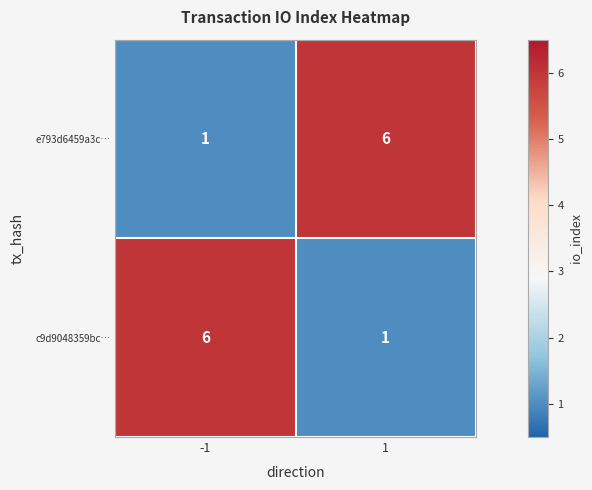

Rank the categories by e793d6459a3c… value from lowest to highest.

-1, 1